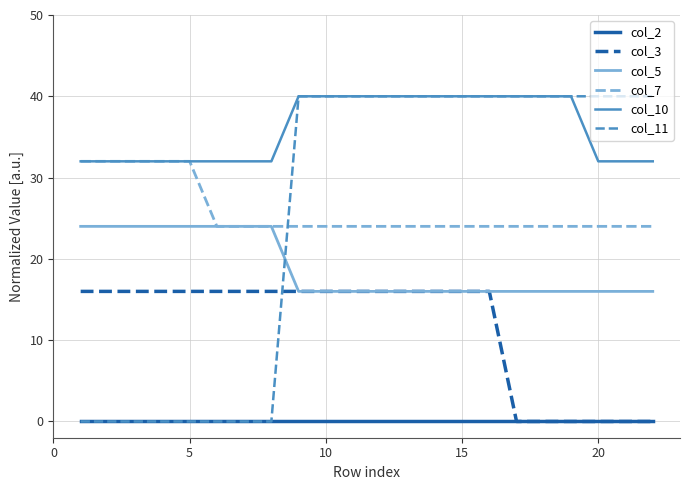

True or false: col_10 and col_2 intersect in this chart.

False